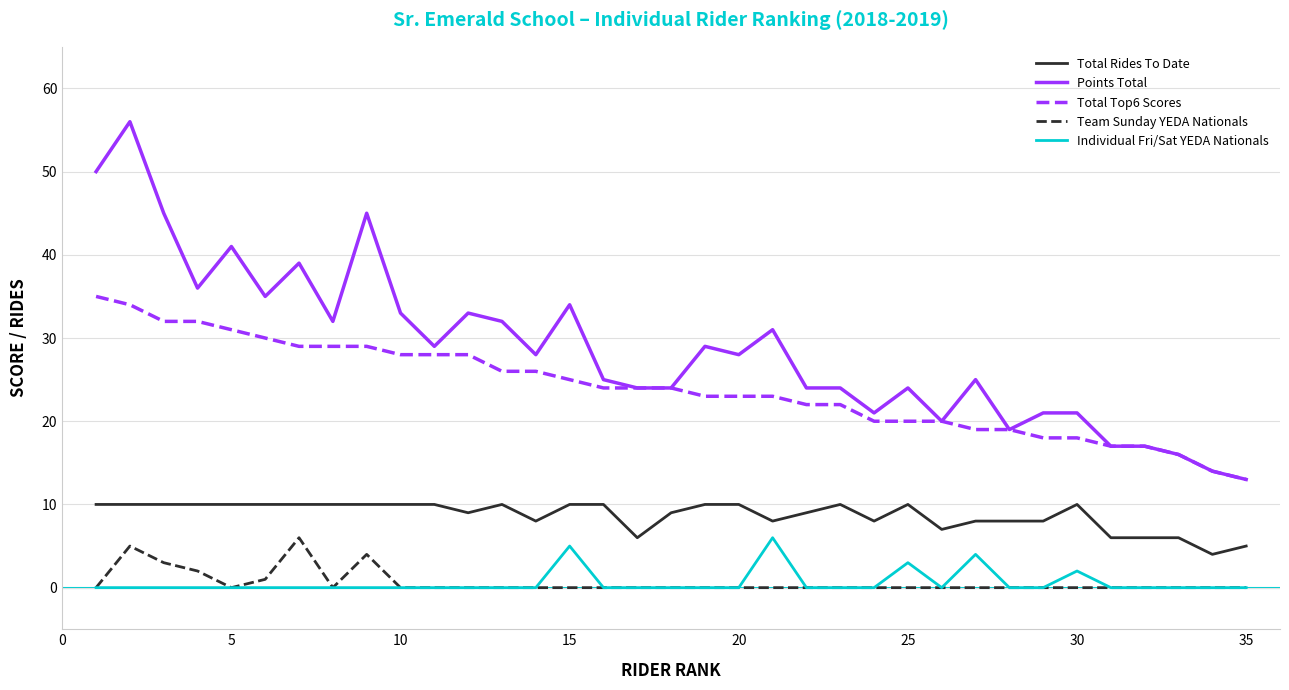

True or false: Individual Fri/Sat YEDA Nationals and Total Top6 Scores intersect in this chart.

False